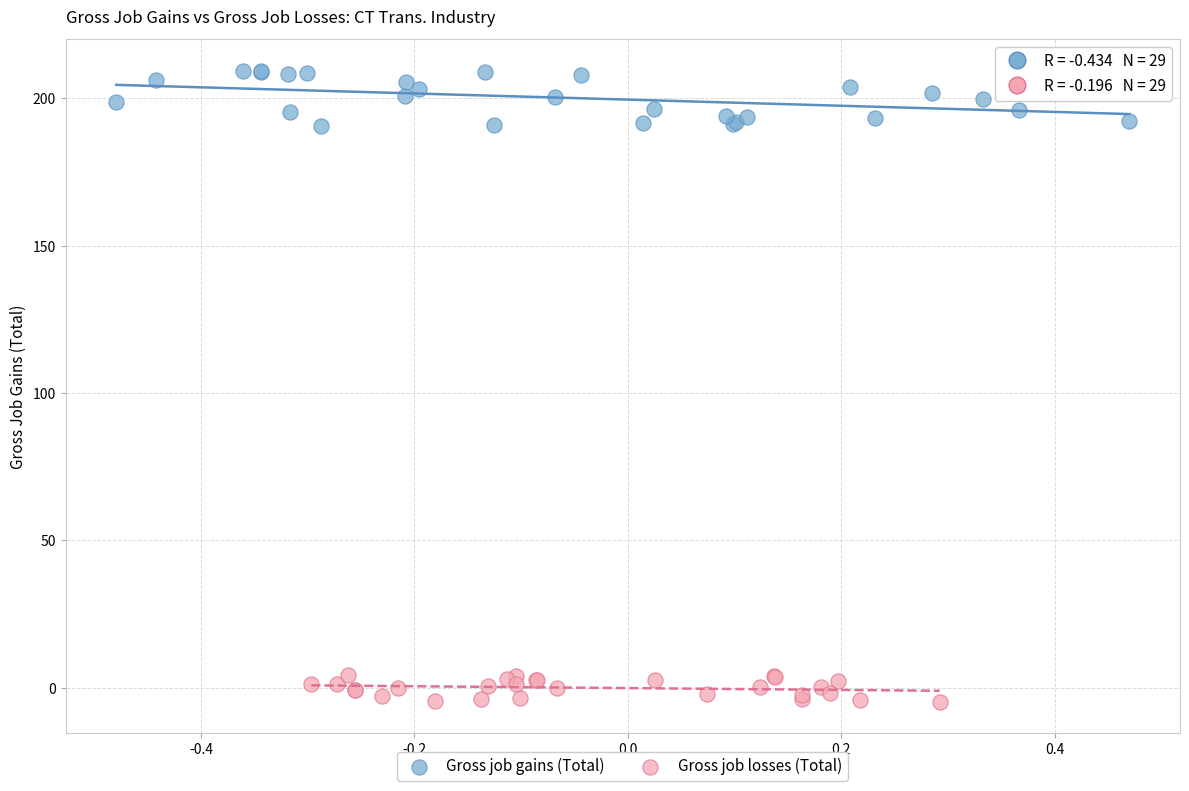

What are all the series names shown in the legend?

Gross job gains (Total), Gross job losses (Total)